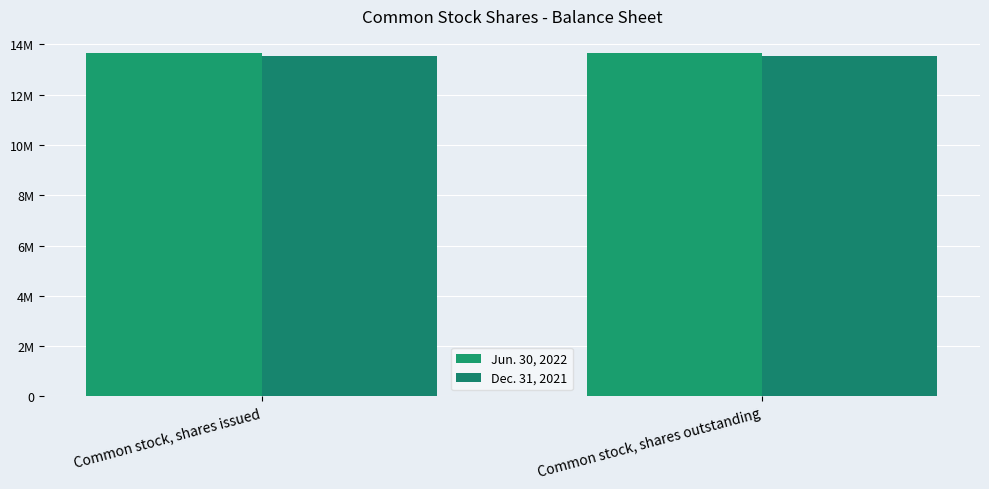

Which series has the widest spread of values?

Jun. 30, 2022